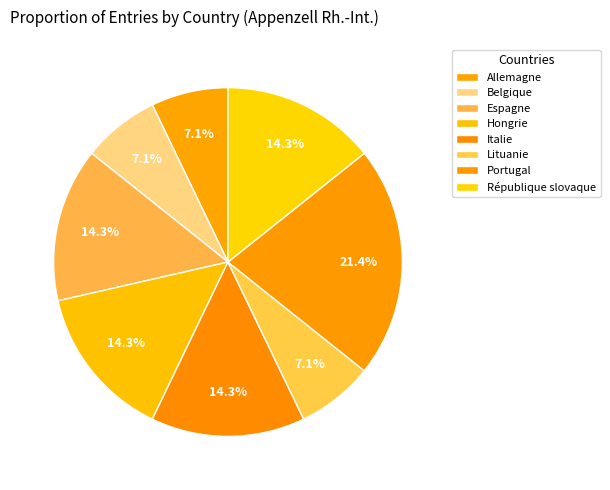

How many segments does this pie chart have?

8